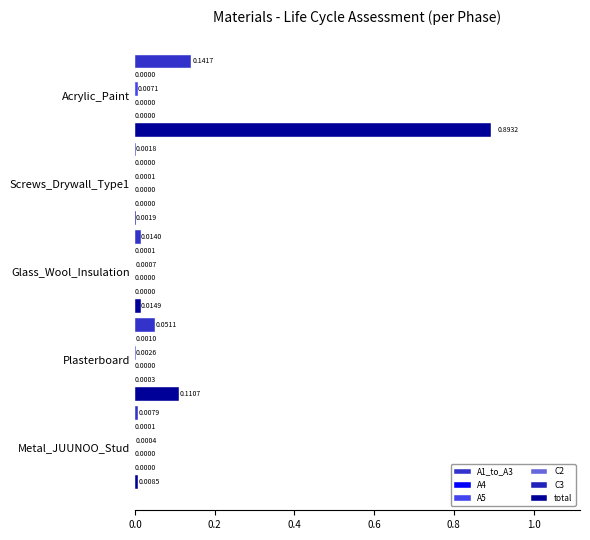

Count the number of data series in this chart.

6